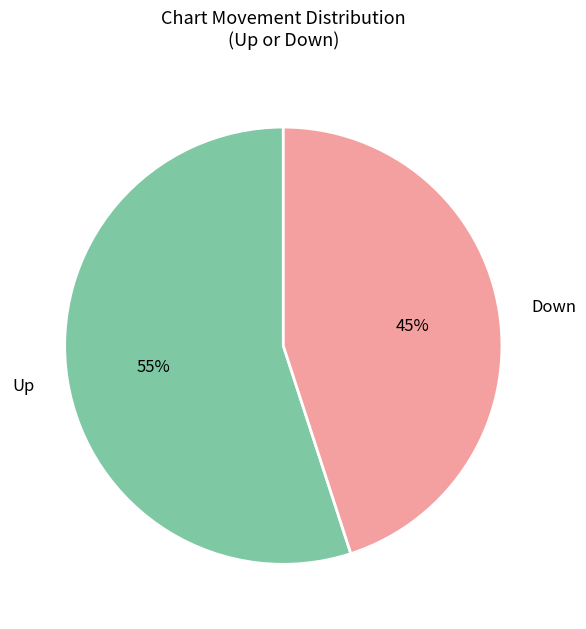

What is the largest slice in the pie chart?

Up